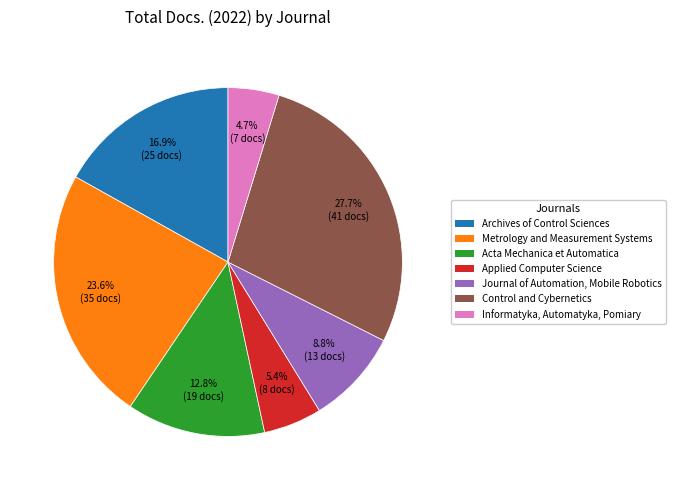

The Acta Mechanica et Automatica slice represents 13% of the pie. True or false?

True